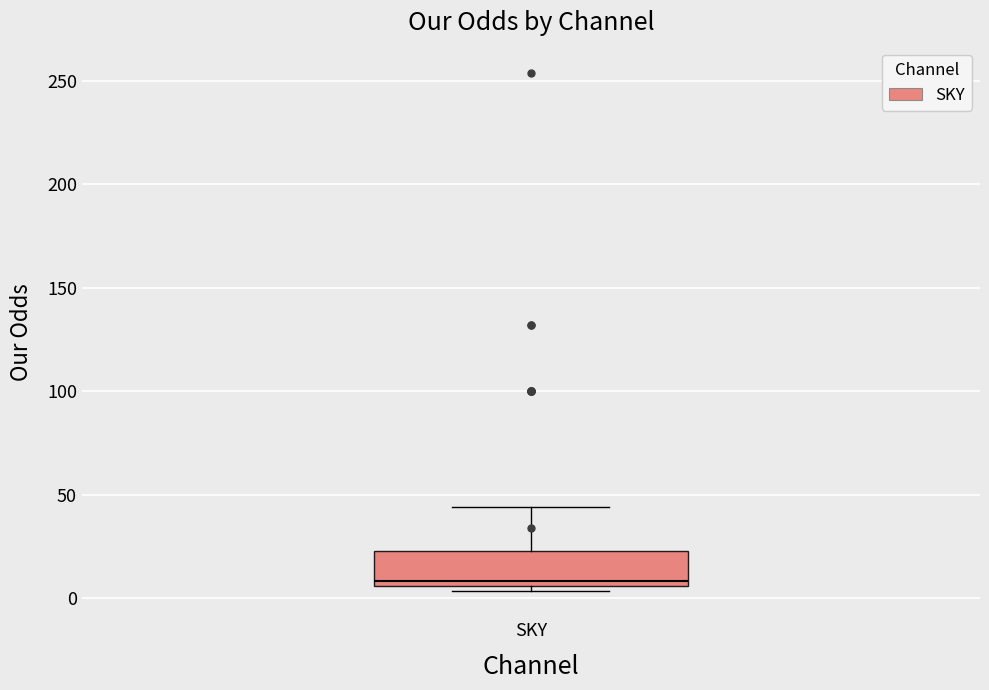

Read this box plot against the y-axis: the position of the median line, the range covered by the box, and the ends of both whiskers. The values are not printed on the chart, so give them approximately, as read against the axis.

median 10, box 5 to 25, whiskers 5 (just below the box's lower edge) to 45